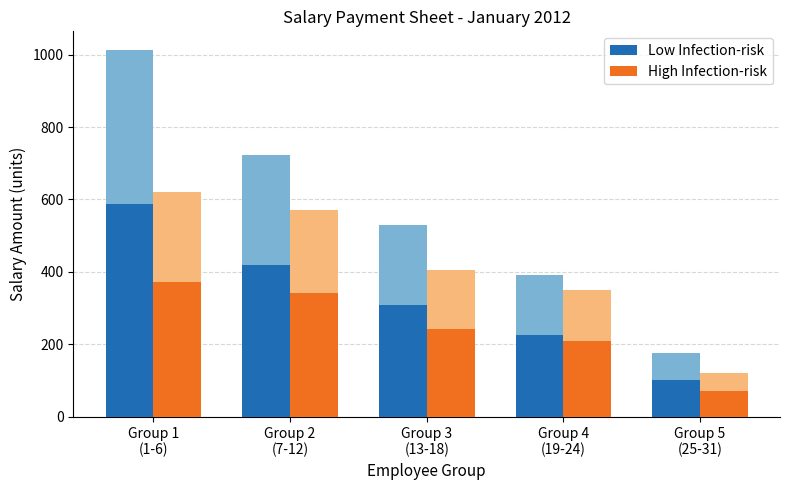

At Group 4
(19-24), list the series in order from smallest to largest.

High Infection-risk, Low Infection-risk